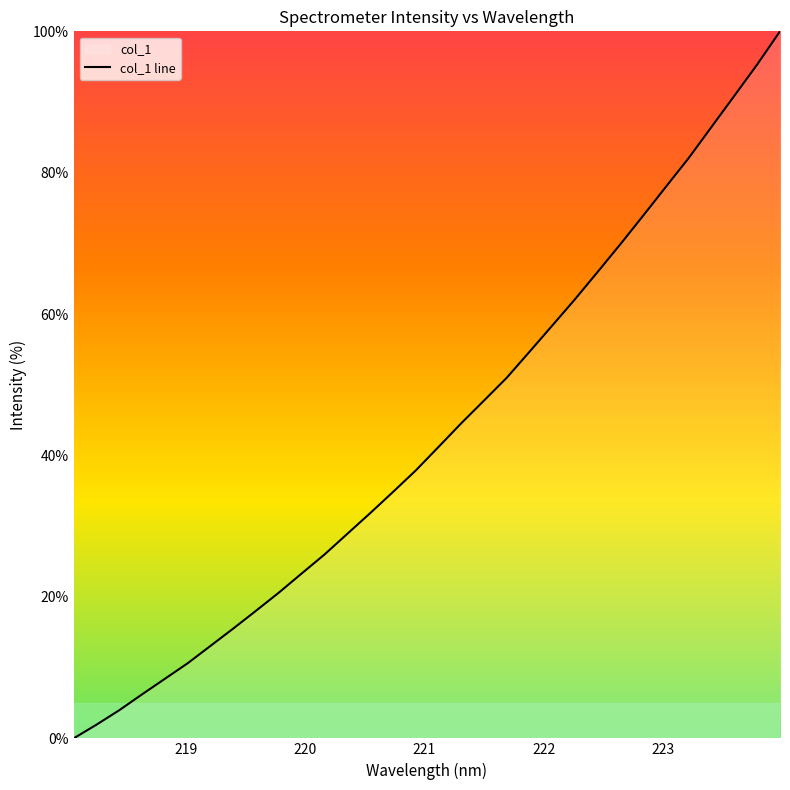

What is the difference between the maximum and minimum values?

100.0